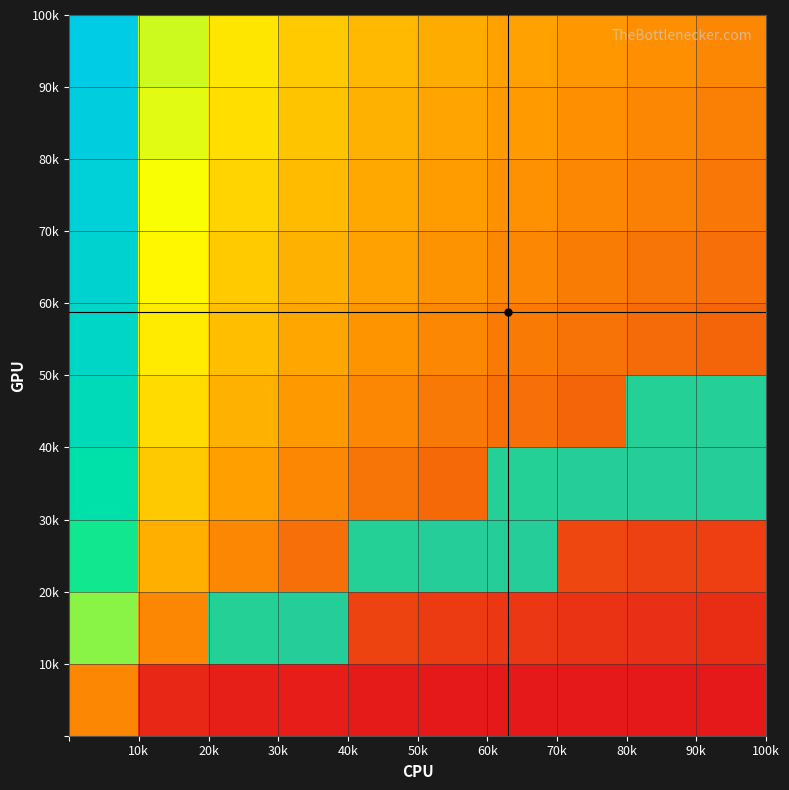

What is the maximum value shown in the chart?

1